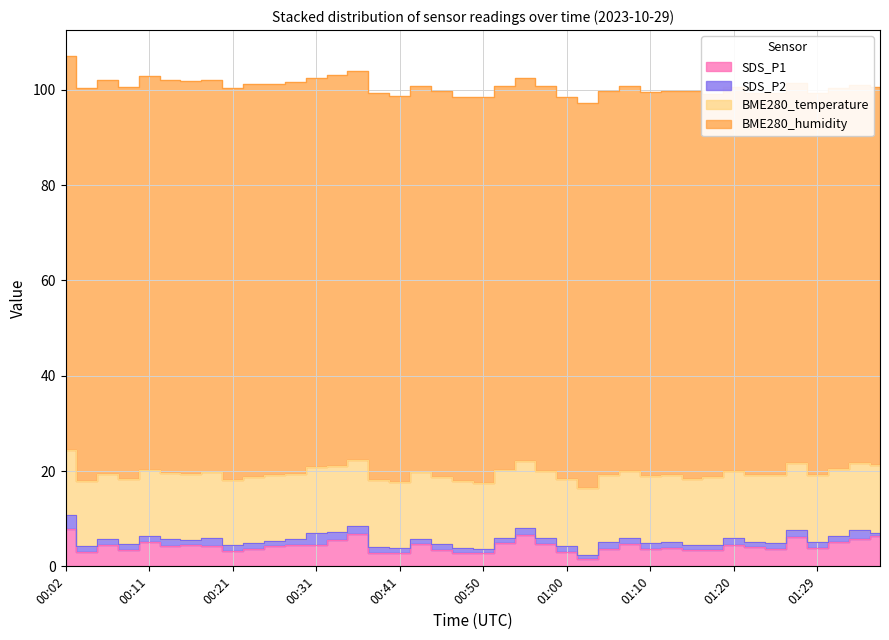

What is the sum of all SDS_P1 values?

170.8